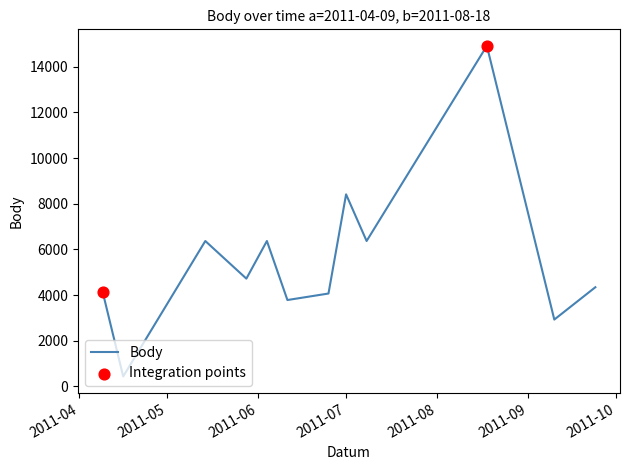

What is the minimum value shown in the chart?

437